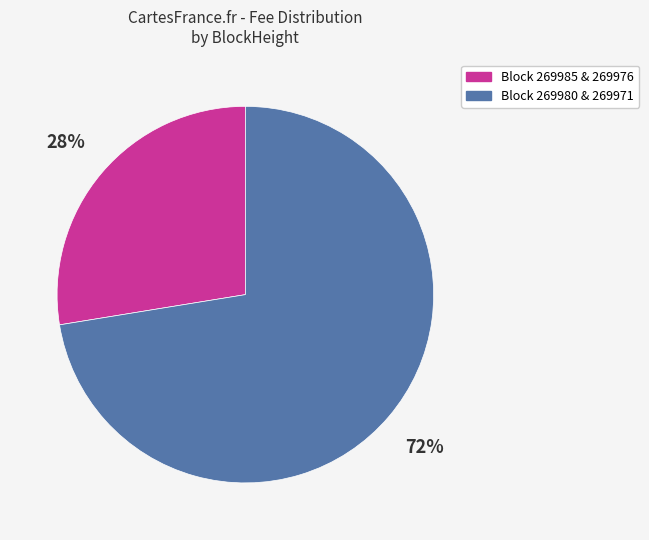

To the nearest percent, what is the average slice percentage?

50%